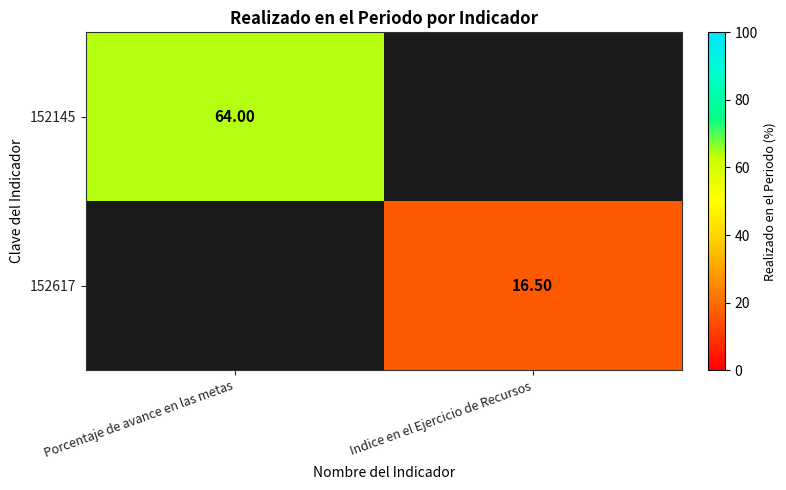

Where does the 152617 series first go above 16?

Indice en el Ejercicio de Recursos